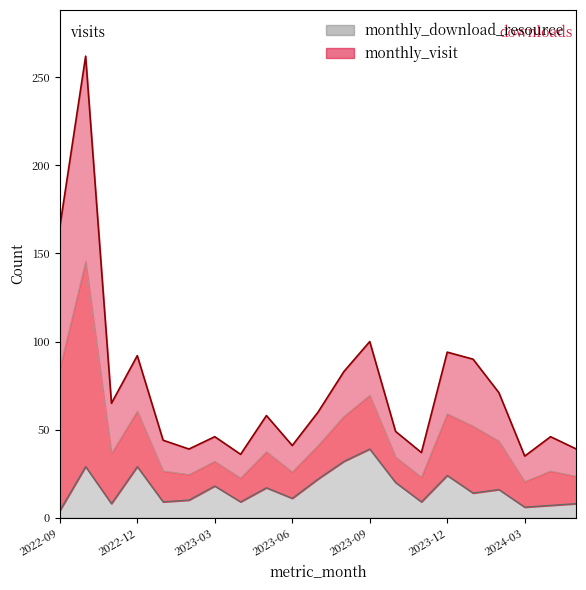

Which category has the highest value in the monthly_visit series?

2022-10